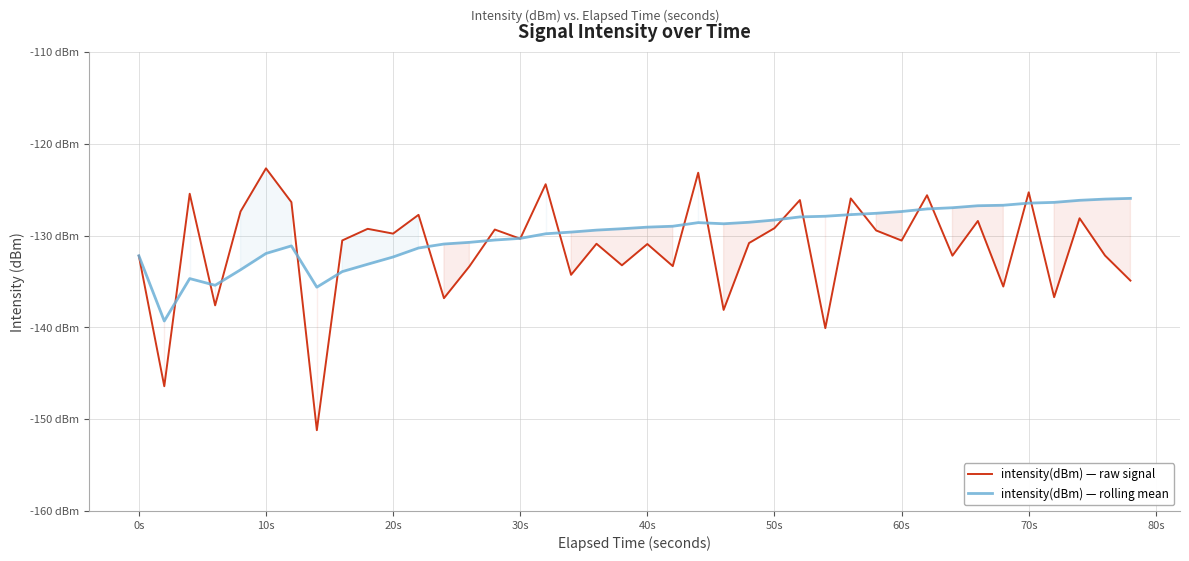

At how many categories does at least one series exceed -140?

40